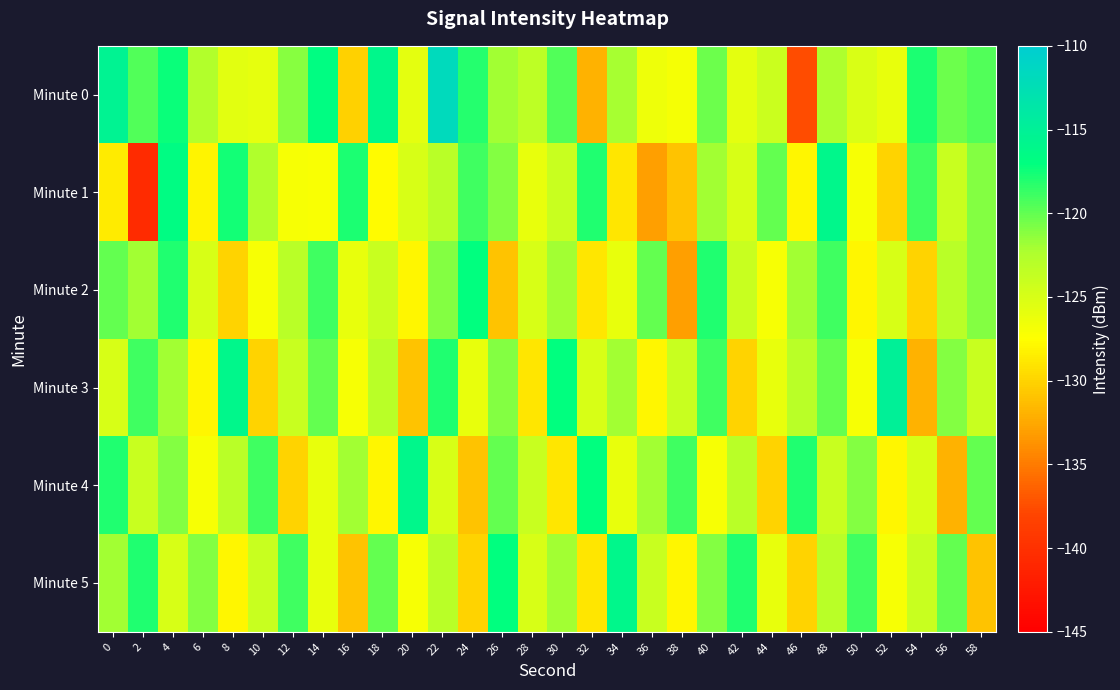

Reading left to right, what are all the values shown in this chart?

Minute 0: 0=-115.4	2=-119.5	4=-117.3	6=-122.6	8=-125.6	10=-125.9	12=-121.1	14=-116.8	16=-130.2	18=-116.0	20=-125.8	22=-111.9	24=-118.1	26=-122.0	28=-123.4	30=-119.5	32=-132.0	34=-122.1	36=-126.5	38=-126.9	40=-120.3	42=-125.8	44=-124.2	46=-137.5	48=-122.4	50=-125.2	52=-126.1	54=-117.9	56=-120.3	58=-119.5
Minute 1: 0=-128.6	2=-140.5	4=-116.6	6=-128.1	8=-117.6	10=-122.5	12=-127.0	14=-127.2	16=-117.9	18=-127.8	20=-125.0	22=-123.0	24=-119.0	26=-121.0	28=-126.0	30=-124.0	32=-118.0	34=-129.0	36=-133.0	38=-131.0	40=-122.0	42=-125.0	44=-120.0	46=-128.0	48=-116.0	50=-127.0	52=-130.0	54=-119.0	56=-124.0	58=-121.0
Minute 2: 0=-120.0	2=-122.0	4=-118.0	6=-125.0	8=-130.0	10=-127.0	12=-123.0	14=-119.0	16=-126.0	18=-124.0	20=-128.0	22=-121.0	24=-117.0	26=-131.0	28=-125.0	30=-122.0	32=-129.0	34=-126.0	36=-120.0	38=-133.0	40=-118.0	42=-124.0	44=-127.0	46=-122.0	48=-119.0	50=-128.0	52=-125.0	54=-130.0	56=-123.0	58=-121.0
Minute 3: 0=-125.0	2=-119.0	4=-122.0	6=-128.0	8=-116.0	10=-130.0	12=-124.0	14=-120.0	16=-127.0	18=-123.0	20=-131.0	22=-118.0	24=-126.0	26=-121.0	28=-129.0	30=-117.0	32=-125.0	34=-122.0	36=-128.0	38=-124.0	40=-119.0	42=-130.0	44=-126.0	46=-123.0	48=-120.0	50=-127.0	52=-115.0	54=-132.0	56=-121.0	58=-124.0
Minute 4: 0=-118.0	2=-124.0	4=-121.0	6=-127.0	8=-123.0	10=-119.0	12=-130.0	14=-126.0	16=-122.0	18=-128.0	20=-116.0	22=-125.0	24=-131.0	26=-120.0	28=-124.0	30=-129.0	32=-117.0	34=-126.0	36=-122.0	38=-119.0	40=-127.0	42=-123.0	44=-130.0	46=-118.0	48=-124.0	50=-121.0	52=-128.0	54=-125.0	56=-132.0	58=-120.0
Minute 5: 0=-122.0	2=-118.0	4=-125.0	6=-121.0	8=-128.0	10=-124.0	12=-119.0	14=-126.0	16=-131.0	18=-120.0	20=-127.0	22=-123.0	24=-130.0	26=-117.0	28=-125.0	30=-122.0	32=-129.0	34=-116.0	36=-124.0	38=-128.0	40=-121.0	42=-118.0	44=-126.0	46=-130.0	48=-123.0	50=-119.0	52=-127.0	54=-124.0	56=-120.0	58=-131.0